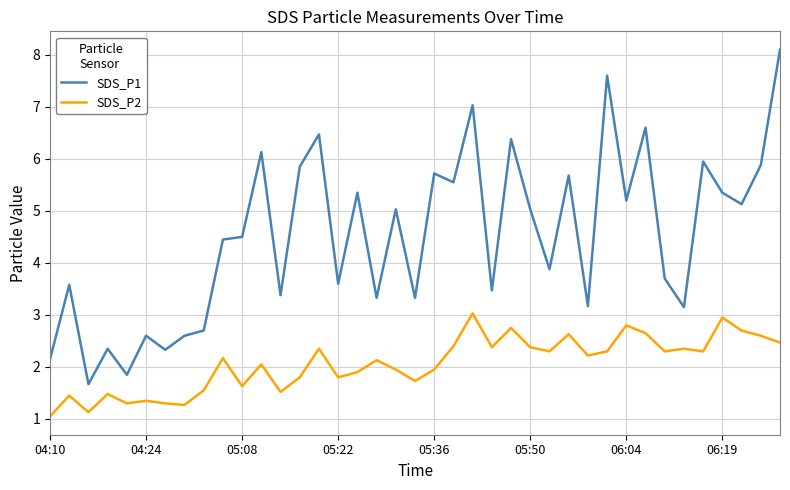

Is this an area chart (filled region under the line)?

No